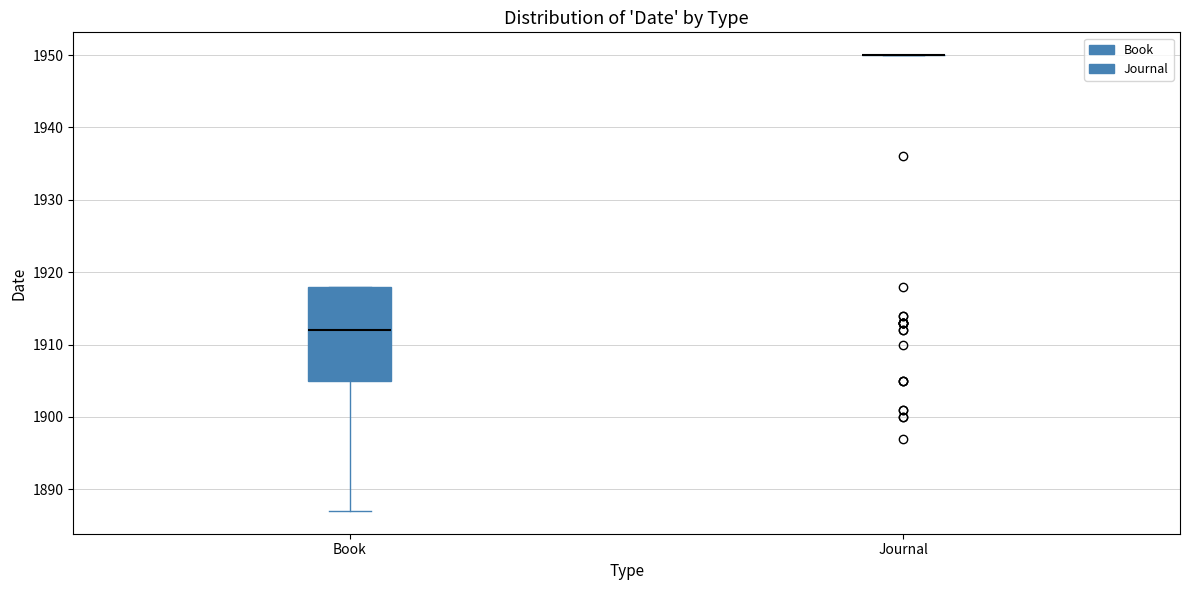

Reading left to right, transcribe this box plot: for each box, give where its median line is, the range the box spans, and where its two whiskers end, as read against the y-axis. The values are not printed on the chart, so give them approximately, as read against the axis.

Book: median 1912, box 1905 to 1918, whiskers 1887 to 1918
Journal: box collapsed to a line at 1950, whiskers 1950 to 1950